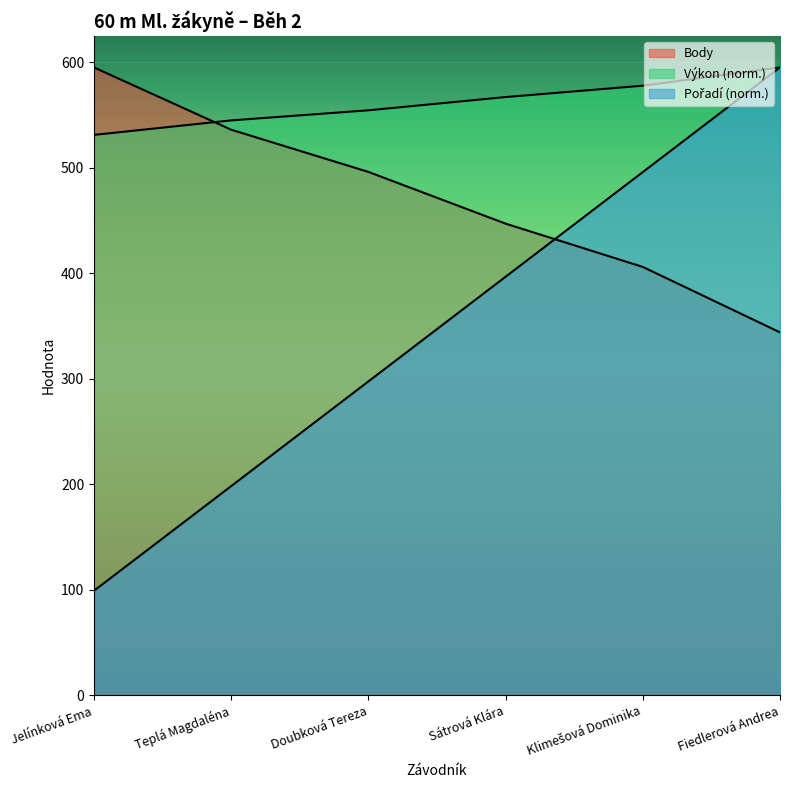

Which category has the lowest value across all series?

Jelínková Ema